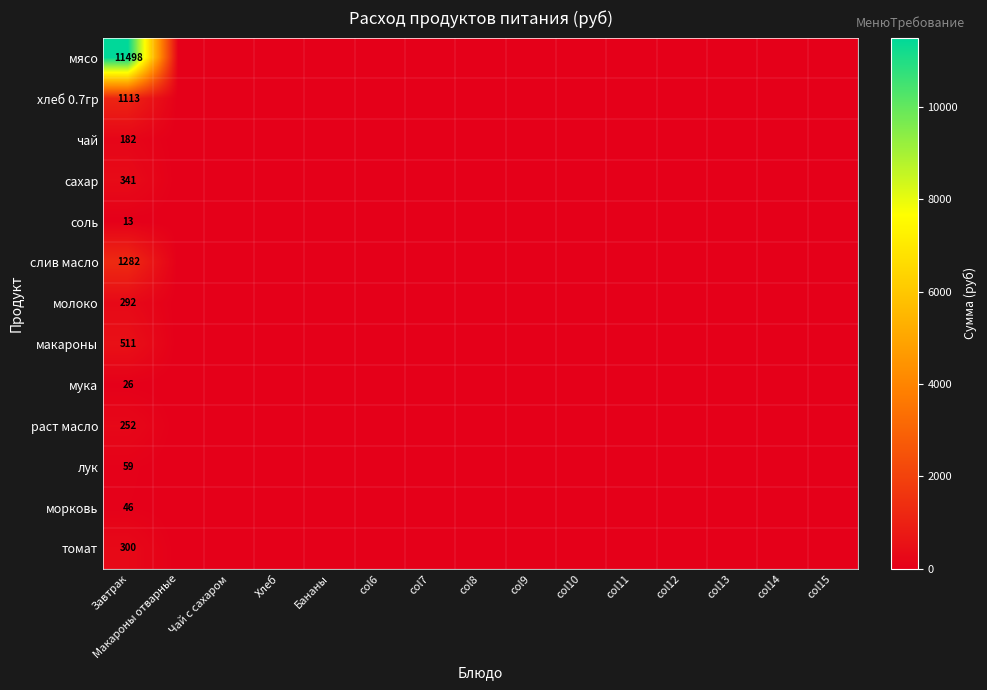

True or false: сахар has a value of 570 at Завтрак.

False